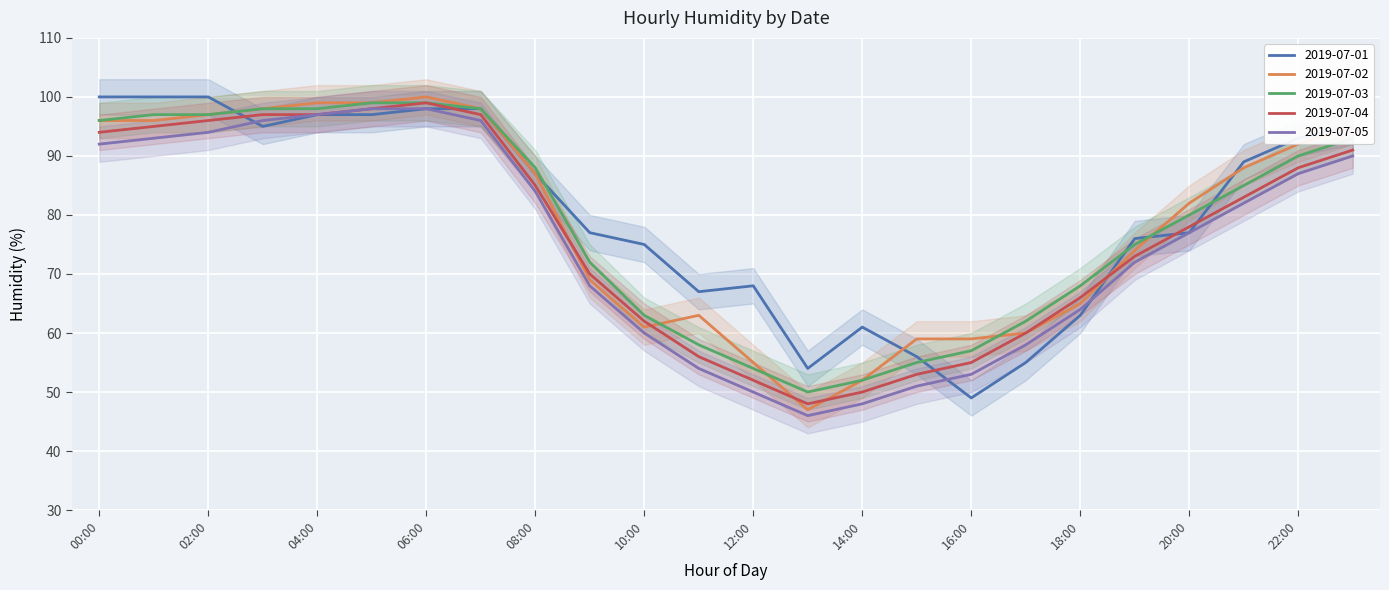

Where is the first local minimum for 2019-07-03?

13:00